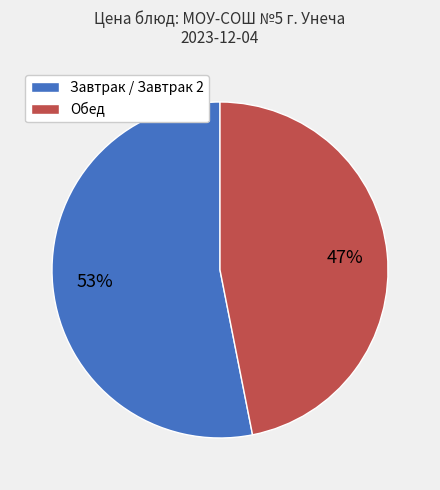

To the nearest percent, what is the average slice percentage?

50%